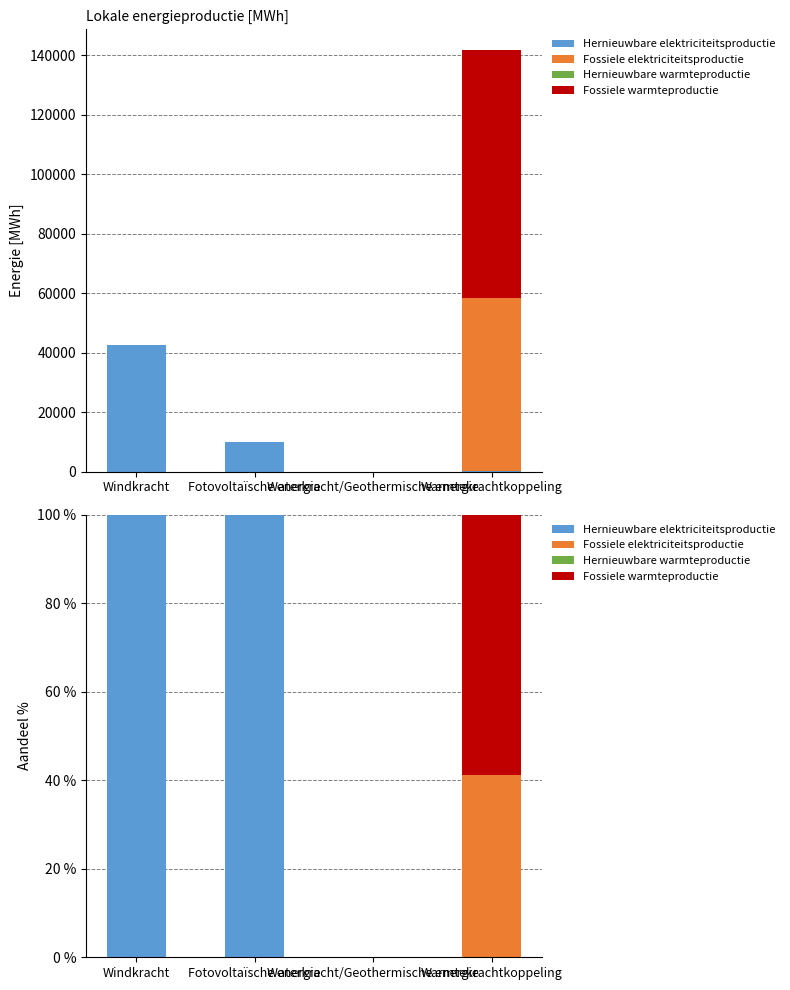

What is the sum of the Hernieuwbare elektriciteitsproductie values at Fotovoltaïsche energie and Windkracht?

200.0